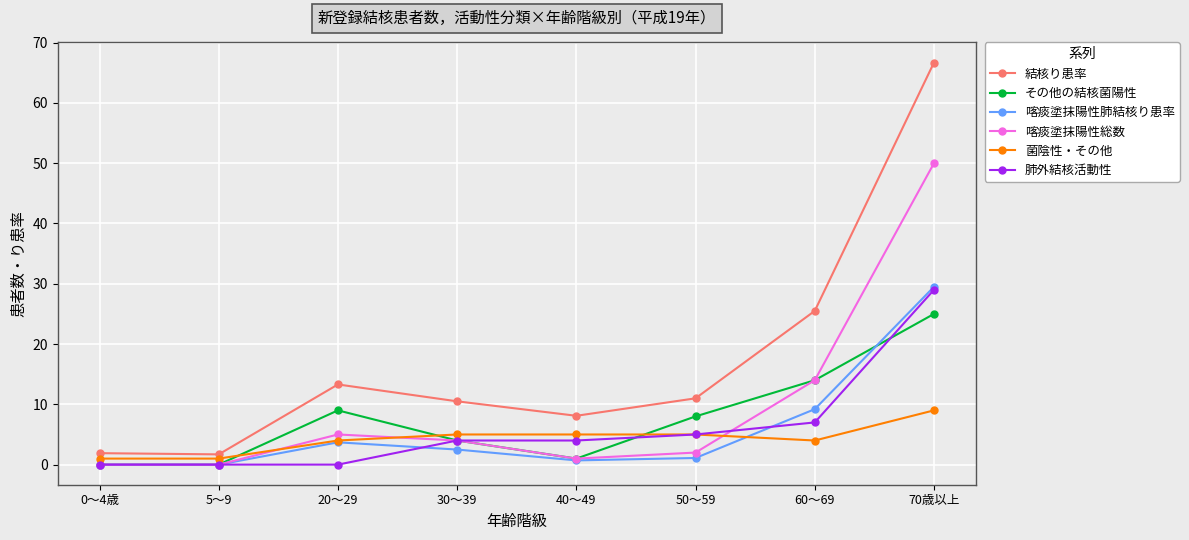

What position from the left is 50～59?

6